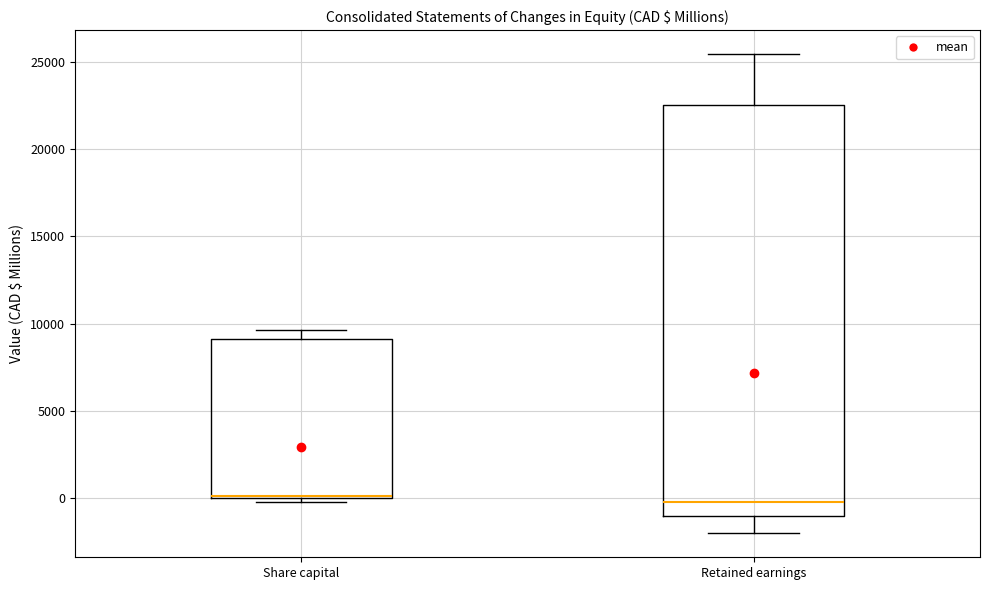

Reading left to right, read every box against the y-axis: the position of its median line, the range the box covers, and the ends of its whiskers. The values are not printed on the chart, so give them approximately, as read against the axis.

Share capital: median 0 (drawn on the box's lower edge), box 0 to 9000, whiskers 0 (just below the box's lower edge) to 9500
Retained earnings: median 0, box -1000 to 22500, whiskers -2000 to 25500